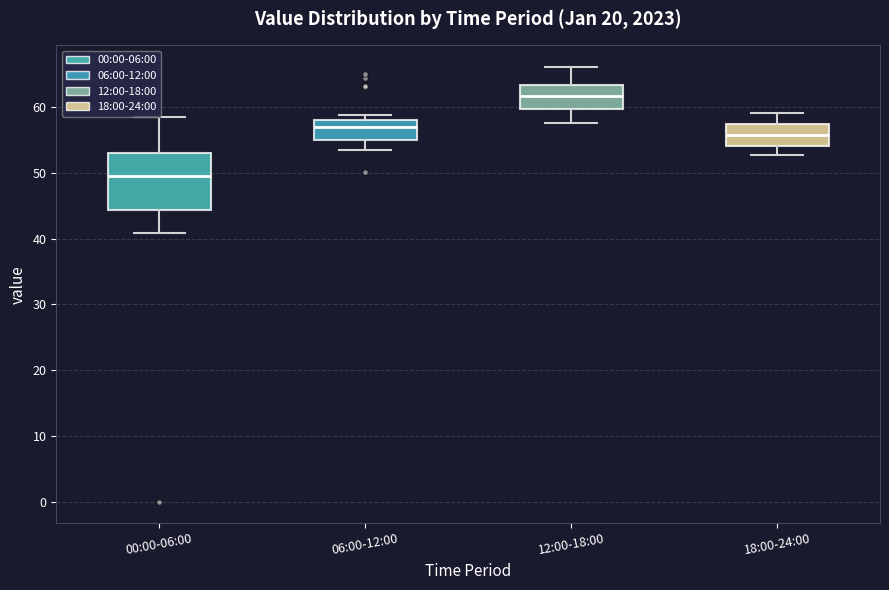

Reading left to right, transcribe this box plot: for each box, give where its median line is, the range the box spans, and where its two whiskers end, as read against the y-axis. The values are not printed on the chart, so give them approximately, as read against the axis.

00:00-06:00: median 49, box 44 to 53, whiskers 41 to 59
06:00-12:00: median 57, box 55 to 58, whiskers 53 to 59
12:00-18:00: median 62, box 60 to 63, whiskers 58 to 66
18:00-24:00: median 56, box 54 to 57, whiskers 53 to 59